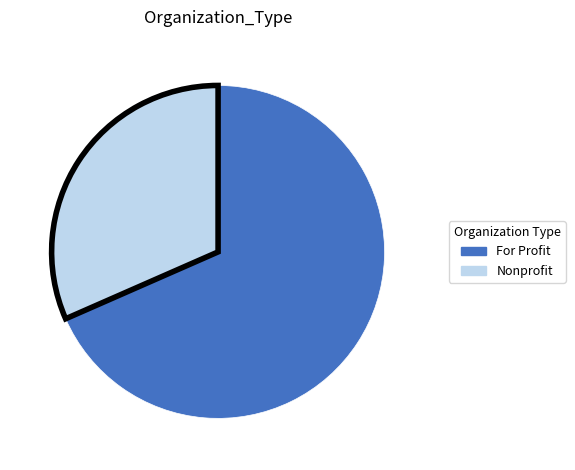

Which slice is the smallest?

Nonprofit